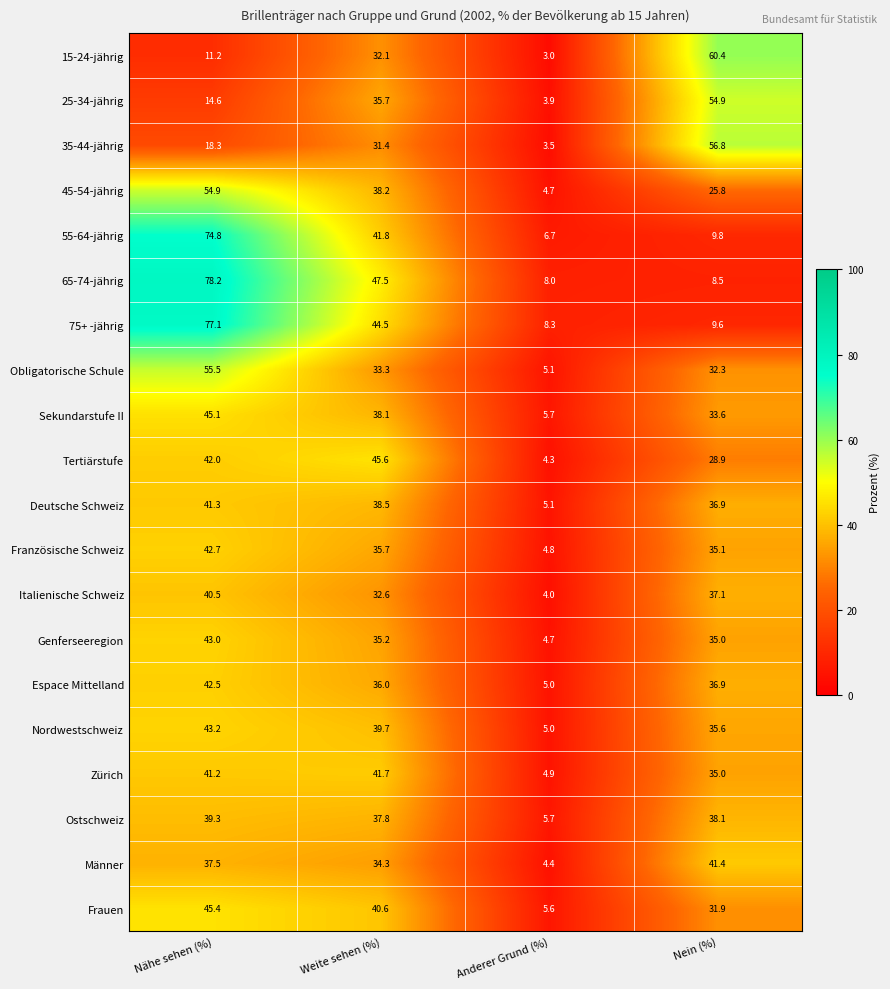

What is the average value of the 75+ -jährig series?

34.9